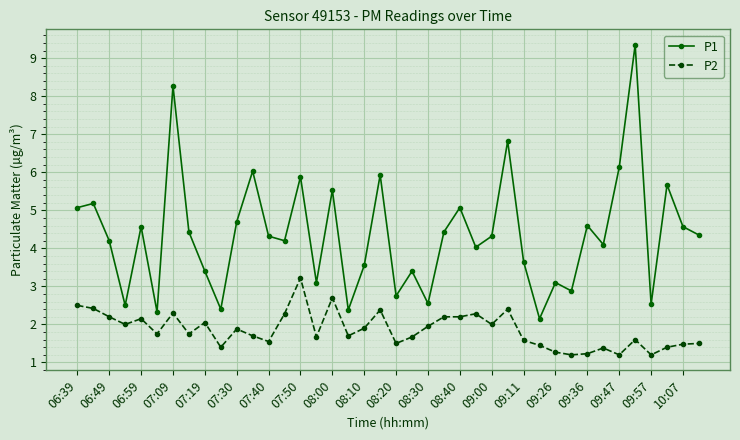

What is the difference between the maximum and second lowest values in the P2 series?

2.0